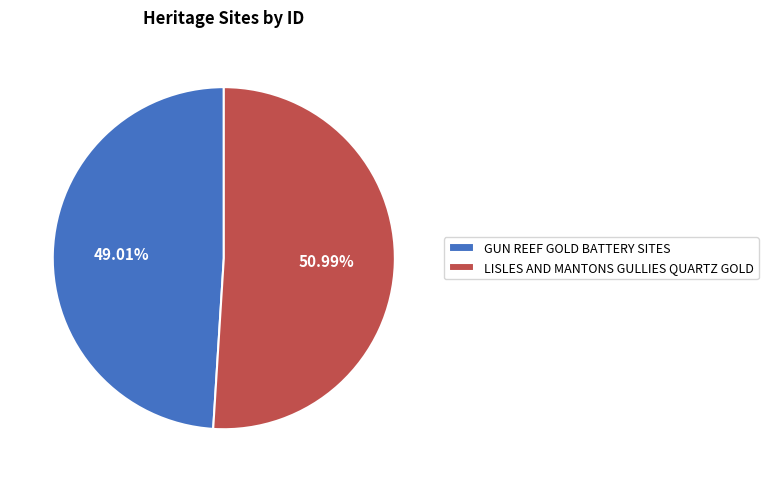

Combined, do GUN REEF GOLD BATTERY SITES and LISLES AND MANTONS GULLIES QUARTZ GOLD account for over 50%?

Yes